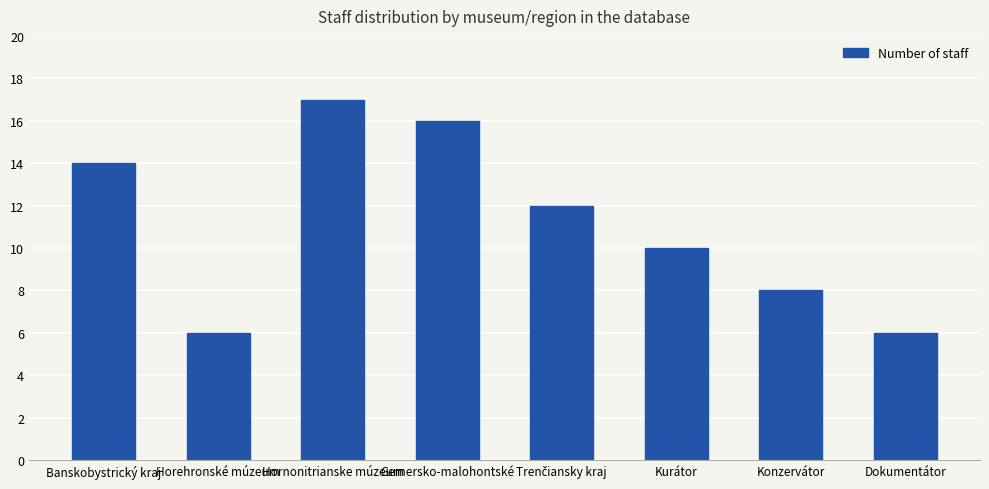

What is the value of the 2nd bar from the left?

6